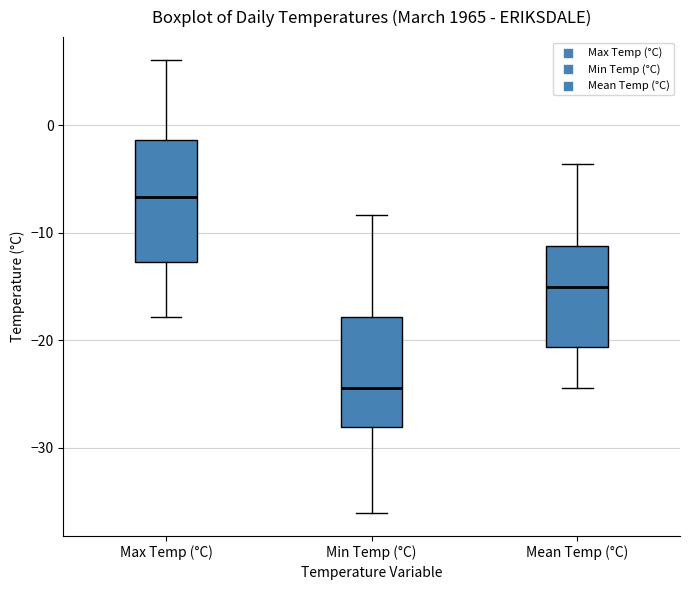

Where does the upper whisker of the box for Min Temp (°C) end on the y-axis? The values are not printed on the chart, so give them approximately, as read against the axis.

-8